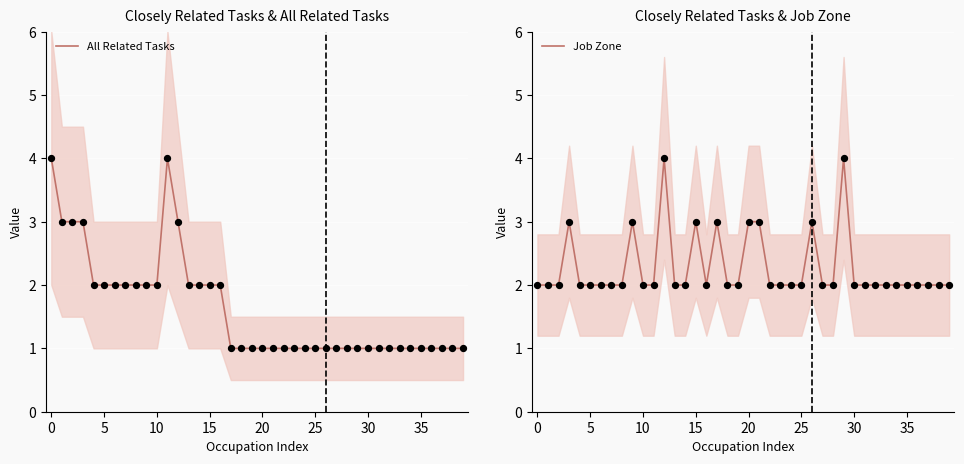

At how many categories does at least one series exceed 2?

13